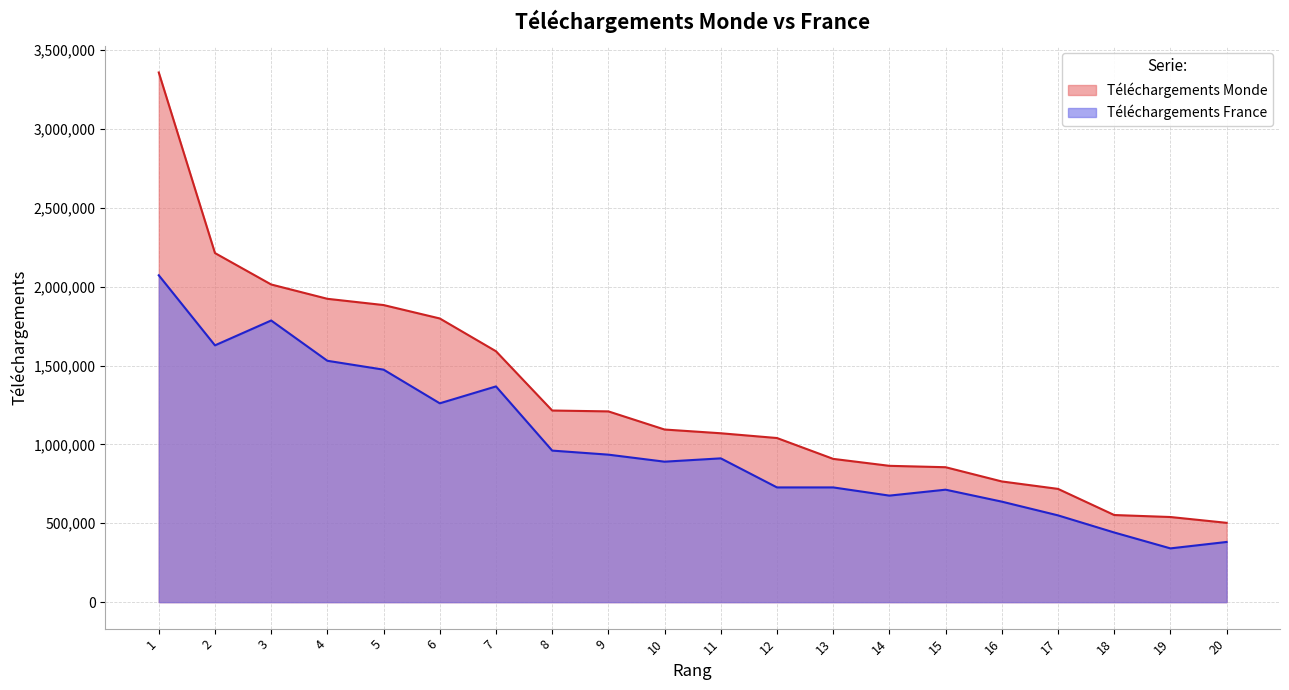

True or false: Téléchargements France and Téléchargements Monde intersect in this chart.

False